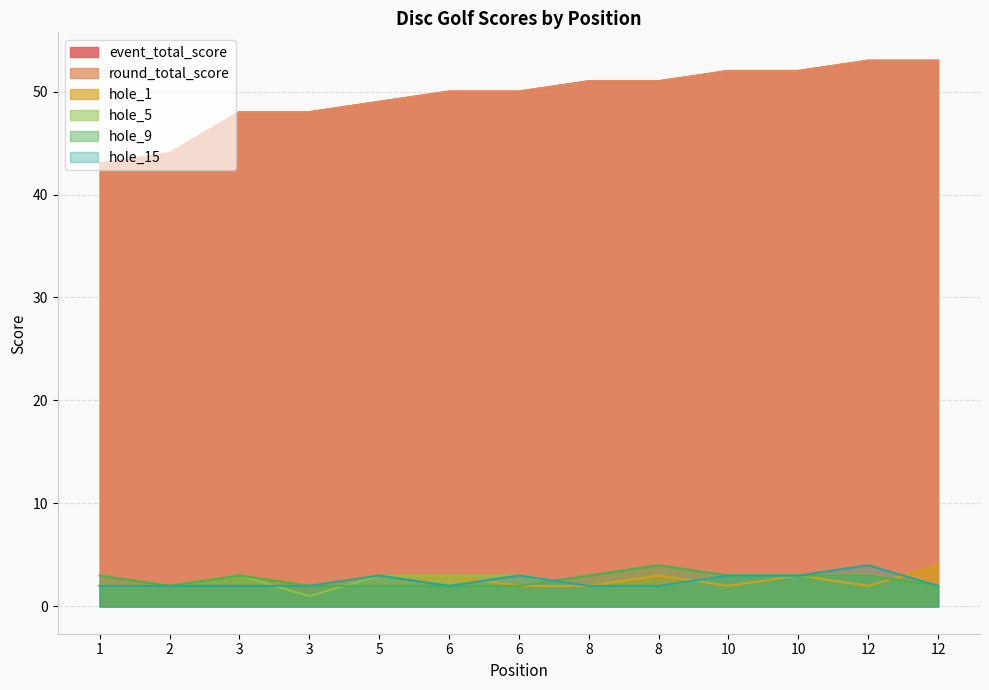

What is the minimum value shown in the chart?

1